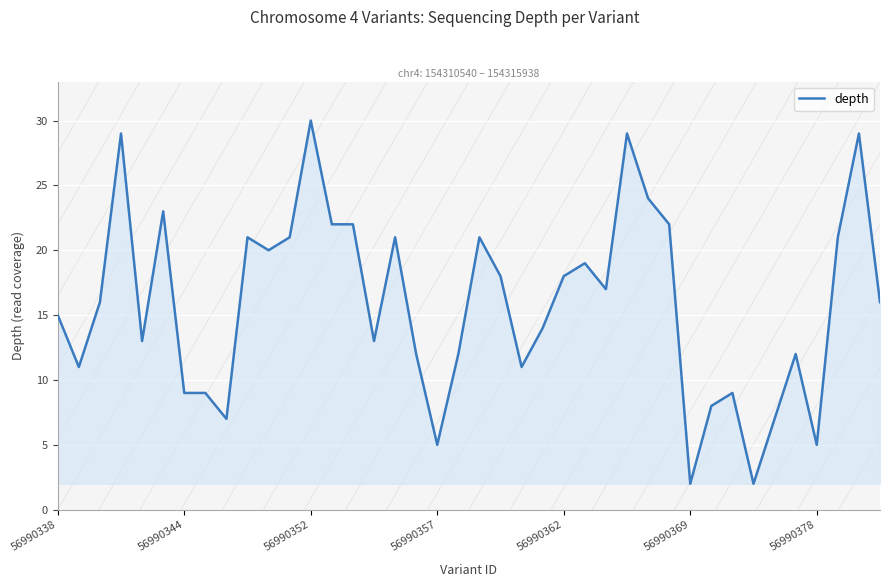

What is the greatest value displayed?

30